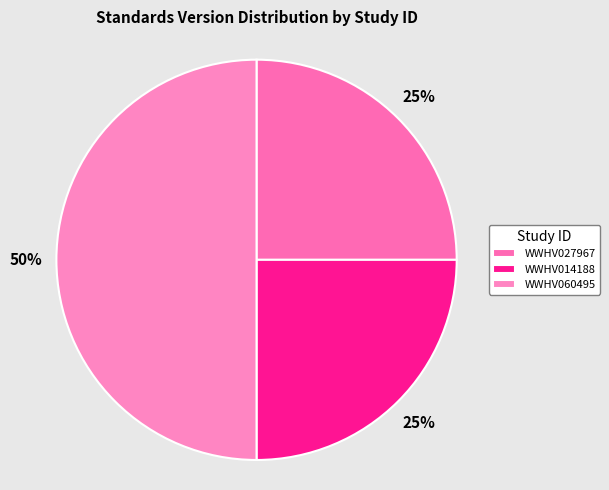

To the nearest percent, what percentage of the pie is WWHV027967?

25%